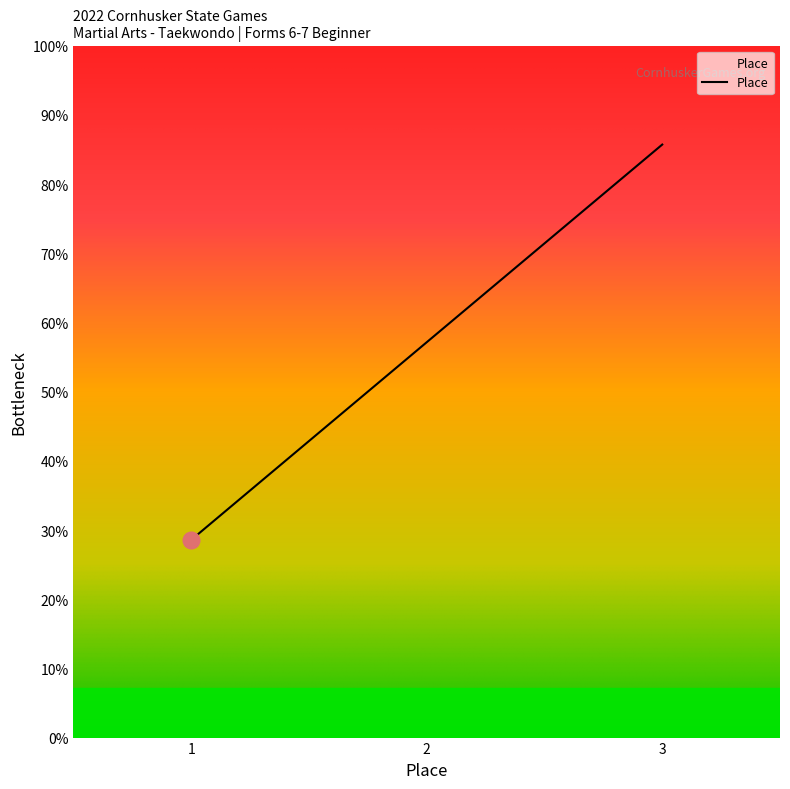

Does the chart have visible grid lines?

No